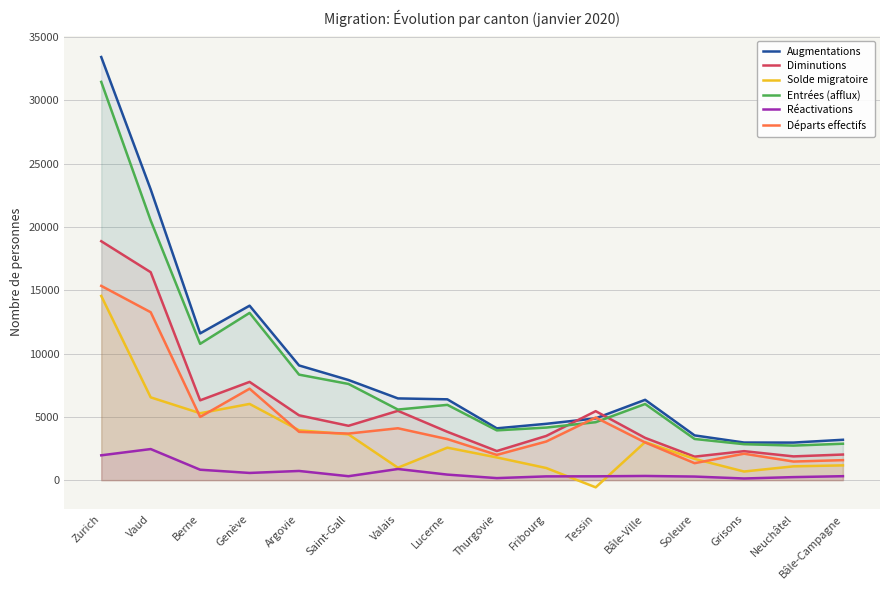

Is it true that Entrées (afflux) equals 3933 at Thurgovie?

True